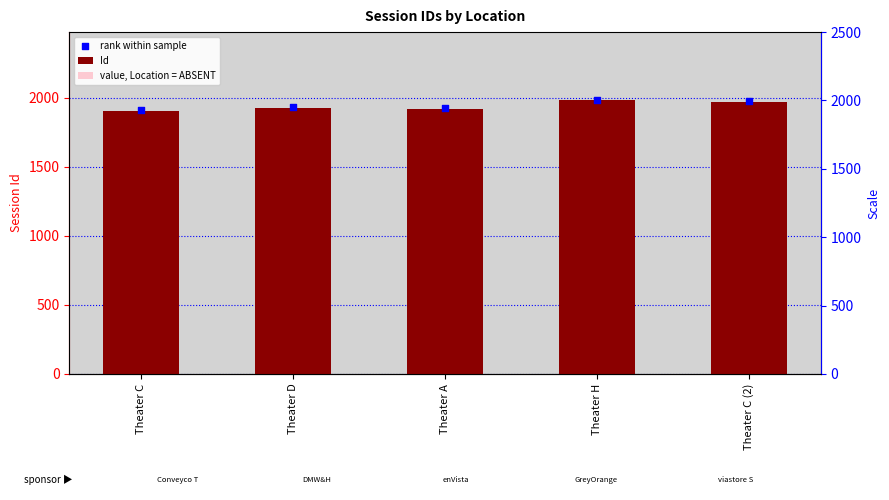

At how many categories does at least one series exceed 1822?

5